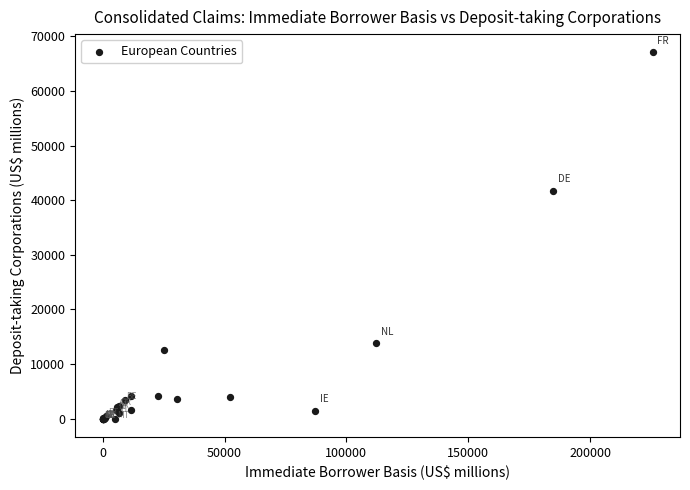

What Y value in the scatter plot is closest to 33527?

41773